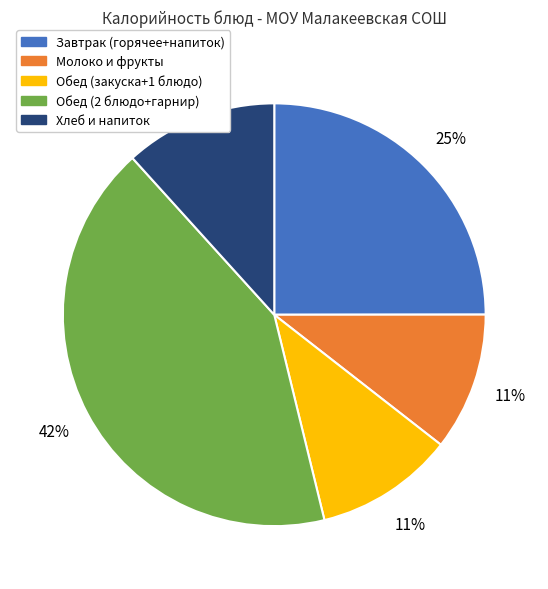

To the nearest percent, what is the average slice percentage?

20%